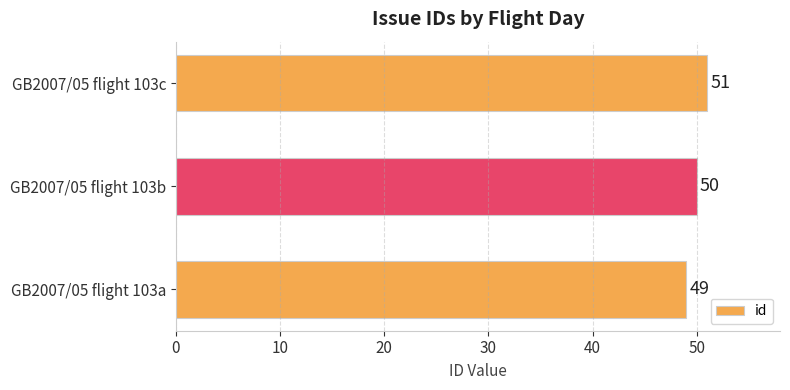

Reading bottom to top, transcribe all the data shown in this chart.

GB2007/05 flight 103a=49	GB2007/05 flight 103b=50	GB2007/05 flight 103c=51